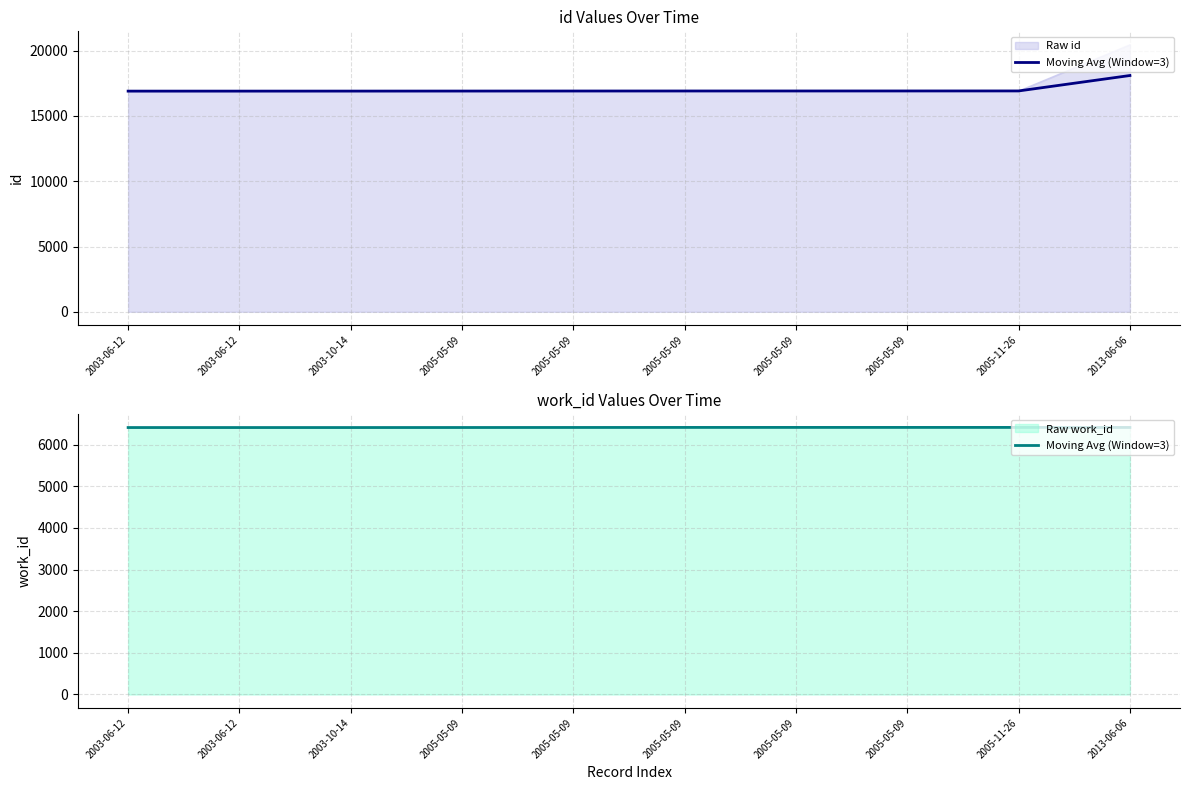

At which label does the data first exceed 6413?

2005-05-09